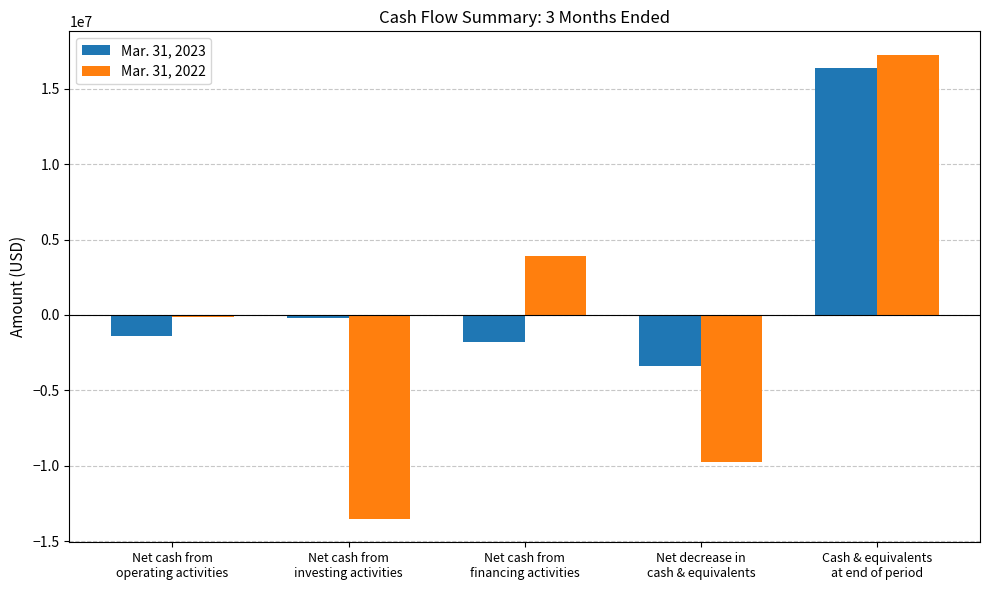

How many data points in Mar. 31, 2022 are less than -150498?

2